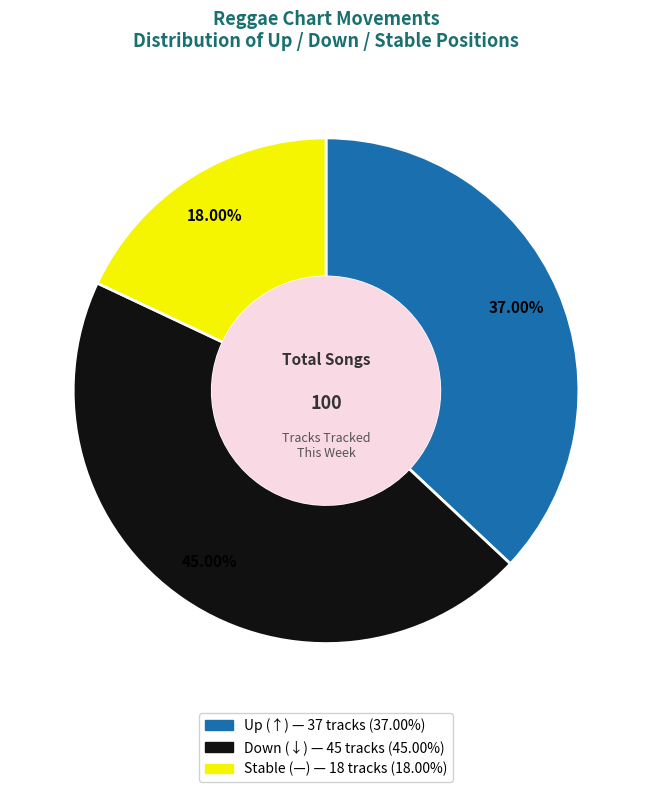

Does any single category account for the majority?

No